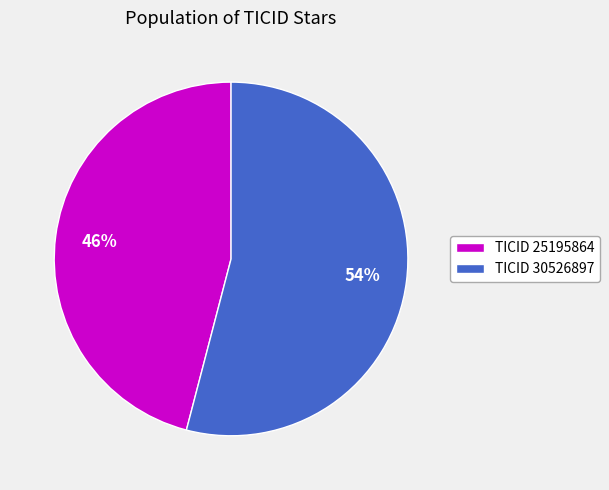

What is the largest slice in the pie chart?

TICID 30526897